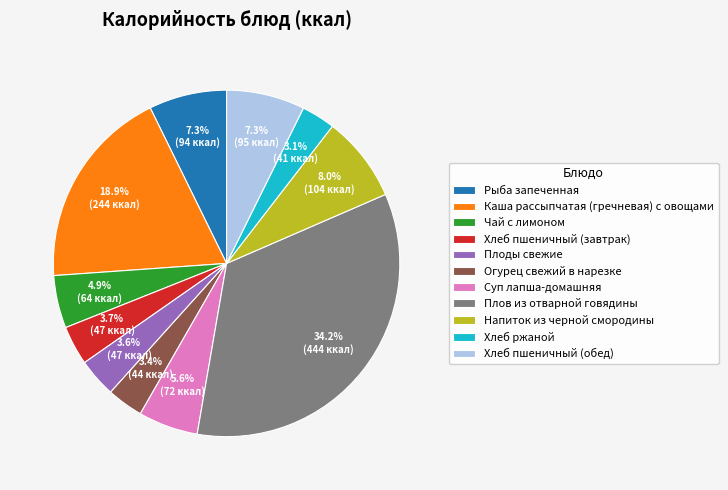

Is it true that Каша рассыпчатая (гречневая) с овощами is 19% of the pie?

True